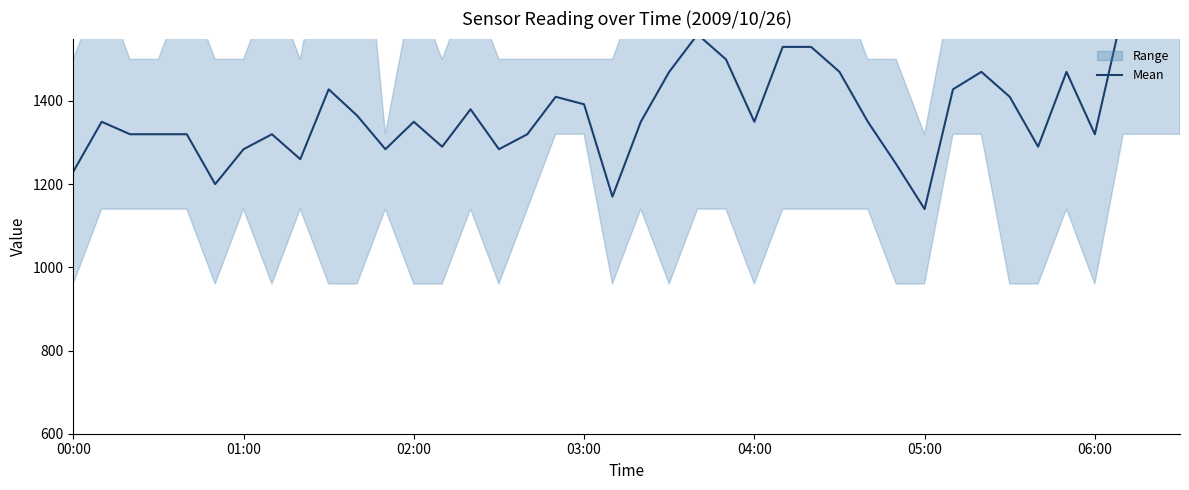

What is the average value?

1380.8